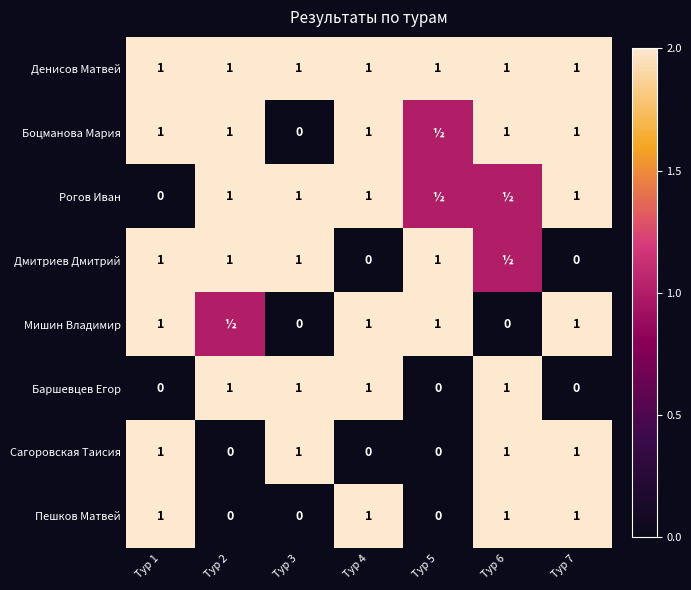

What is the maximum value shown in the chart?

2